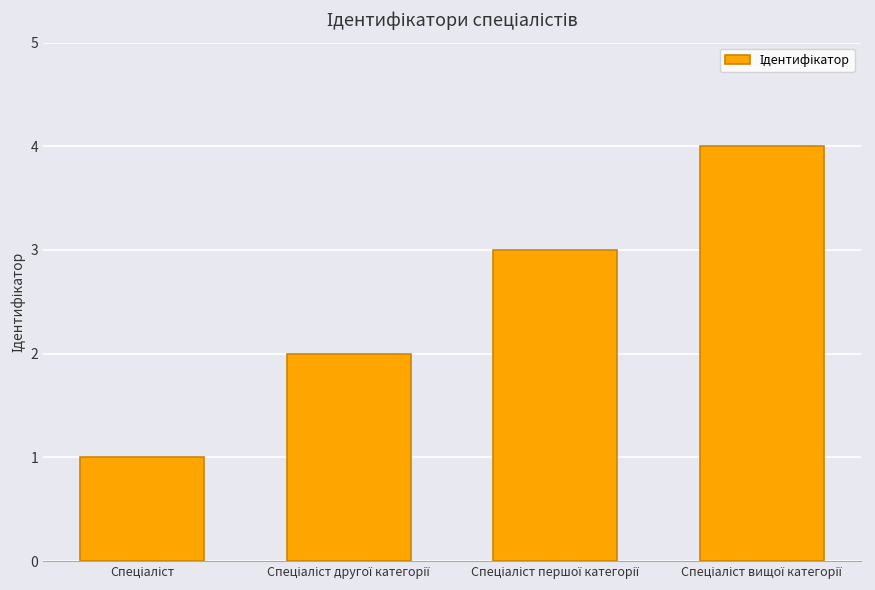

What is the sum of all values?

10